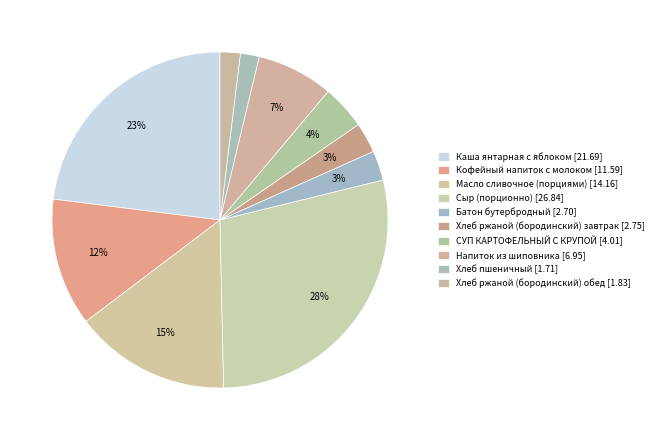

How many slices are in this pie chart?

10